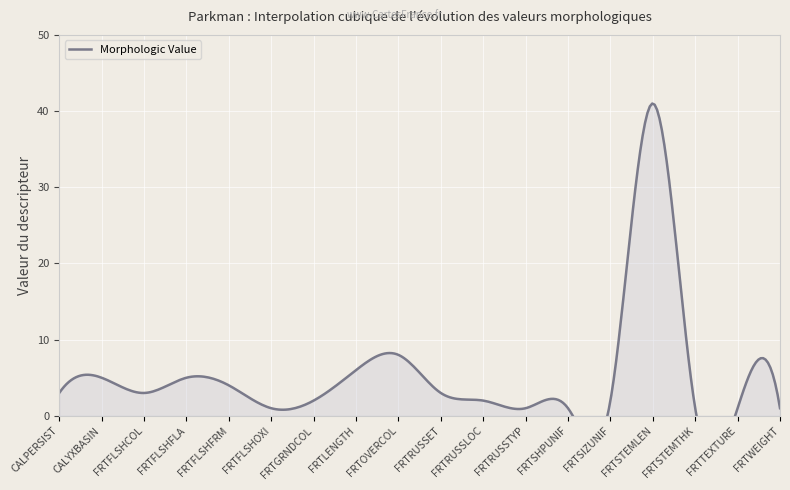

The value at FRTSTEMLEN is 59. True or false?

False